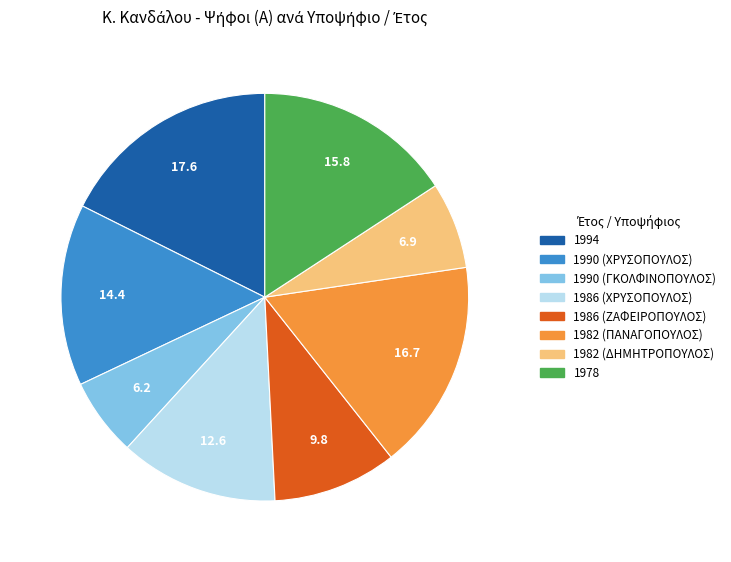

Which category has the biggest portion of the pie?

1994